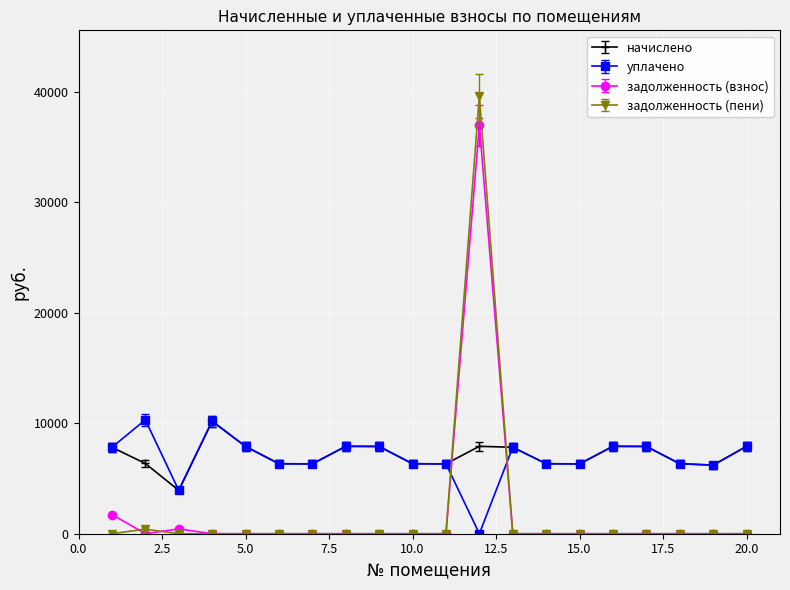

What is the maximum value shown in the chart?

39618.1